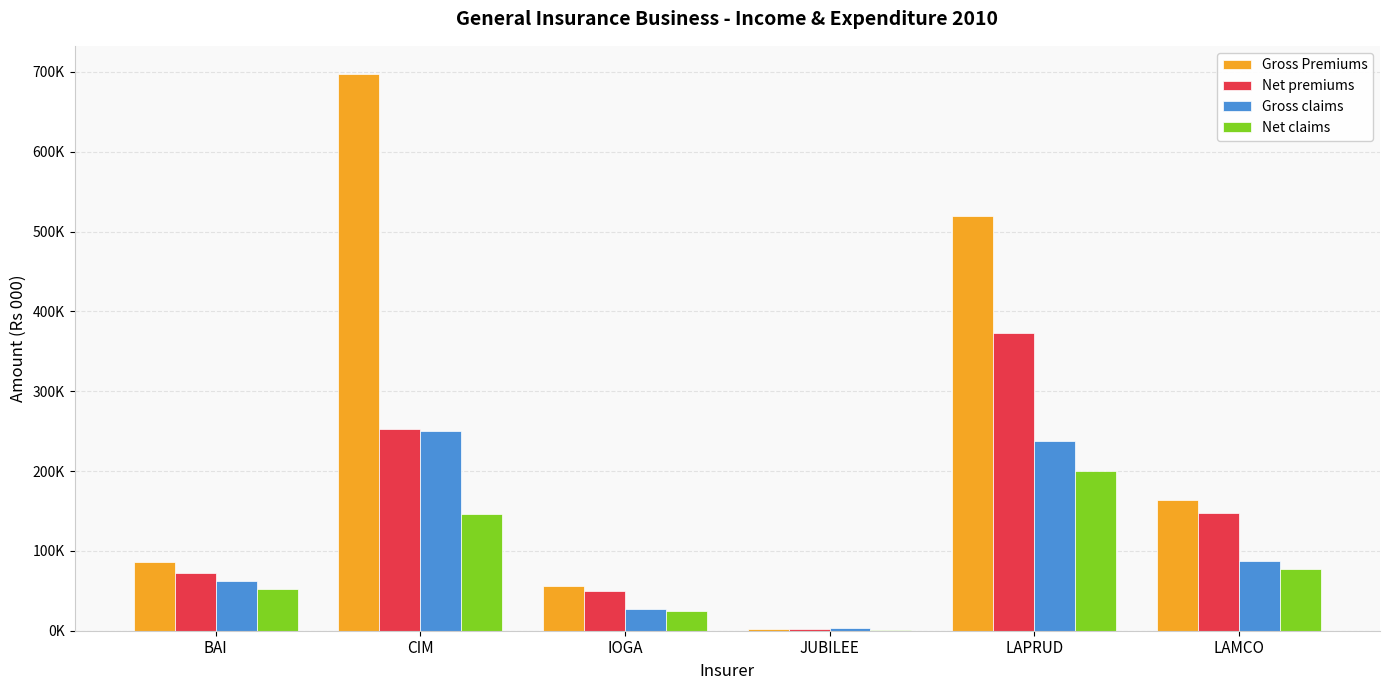

What are all the series names shown in the legend?

Gross Premiums, Net premiums, Gross claims, Net claims